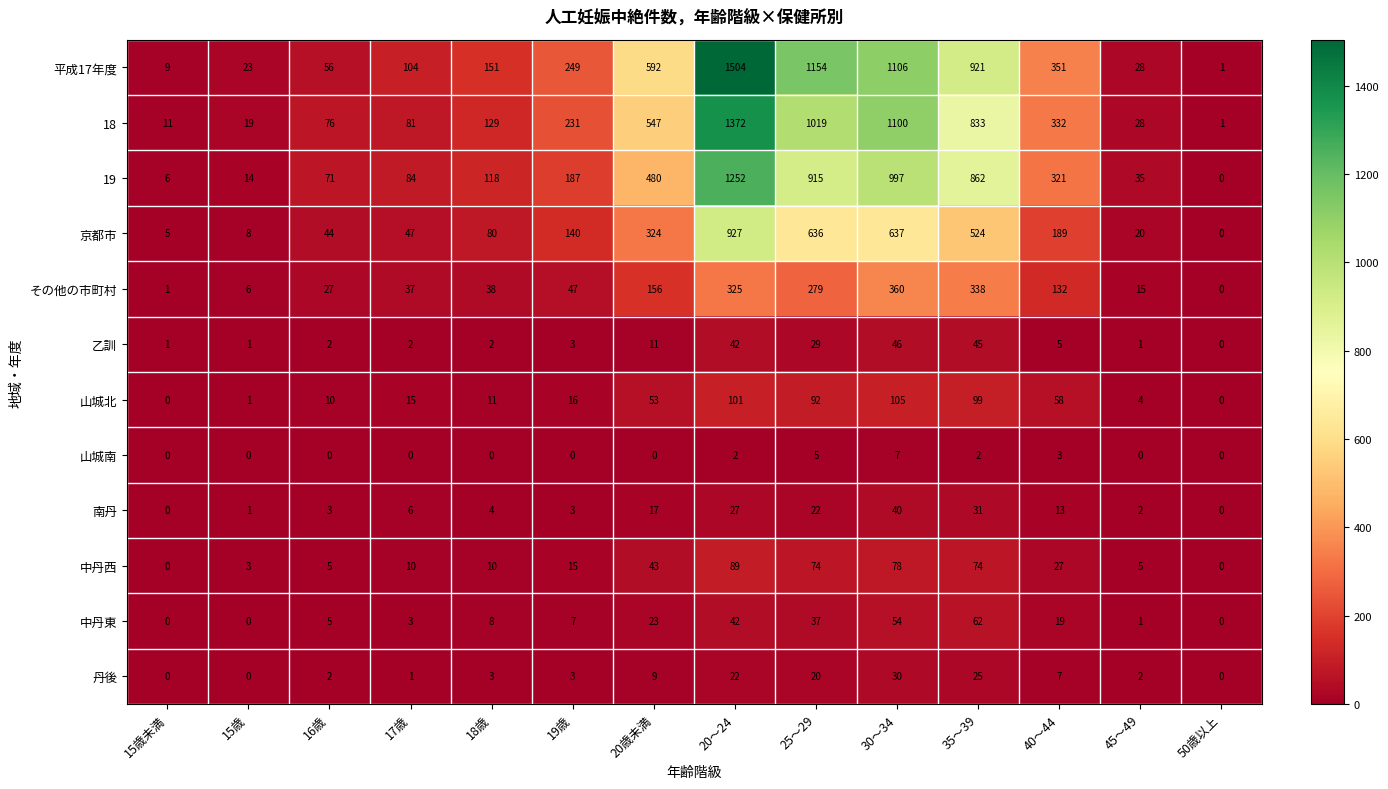

The 山城北 series shows 11 at 18歳. True or false?

True